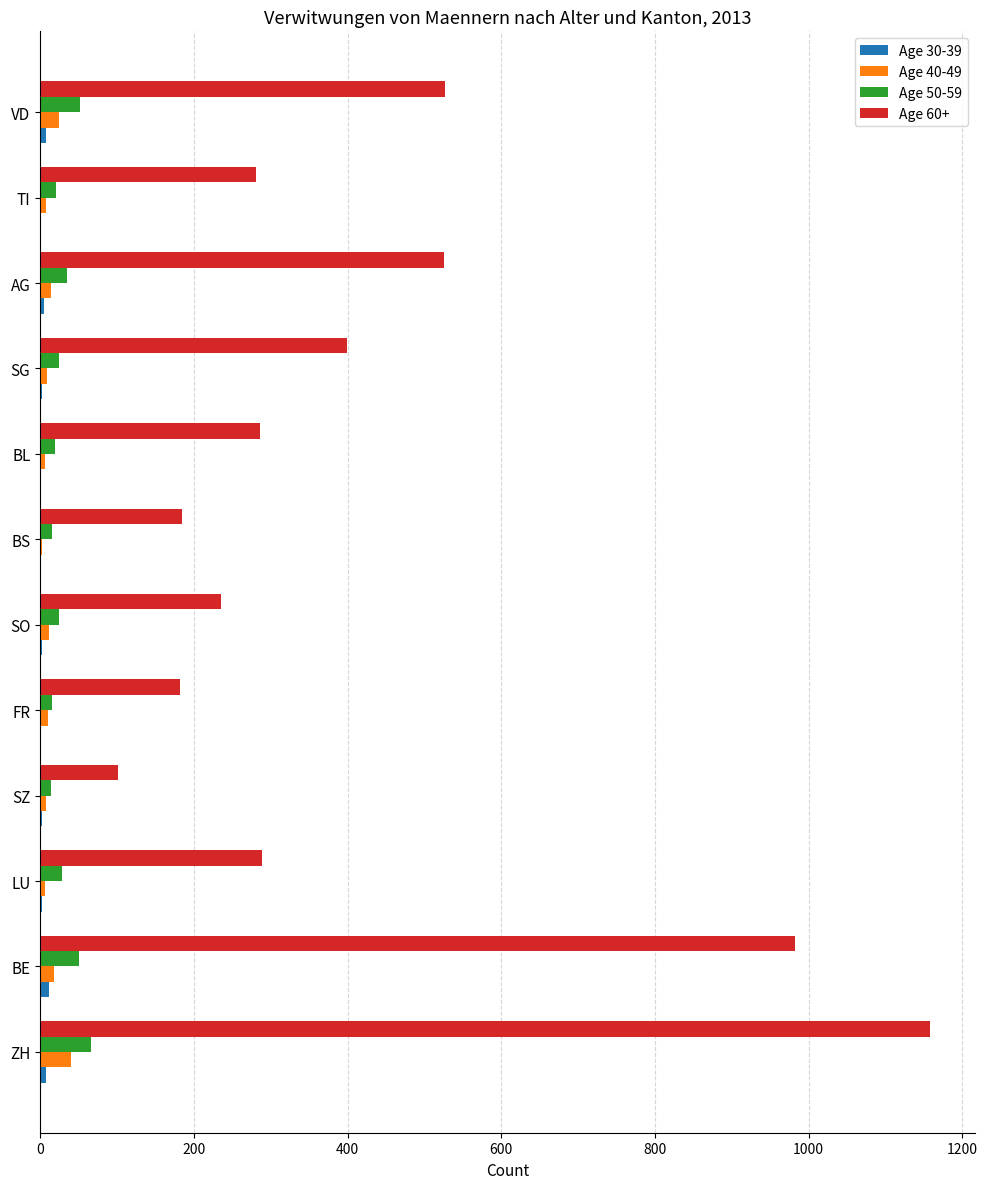

What is the maximum value shown in the chart?

1158